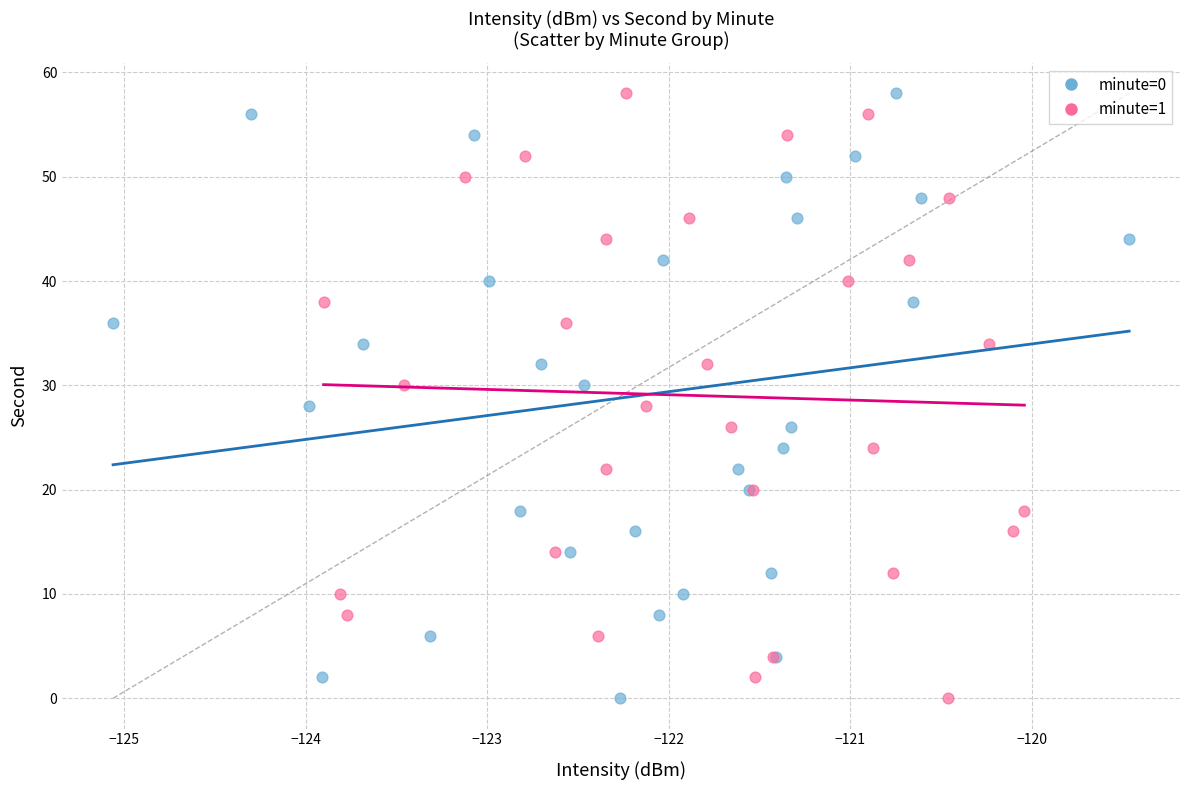

What are all the series names shown in the legend?

minute=0, minute=1